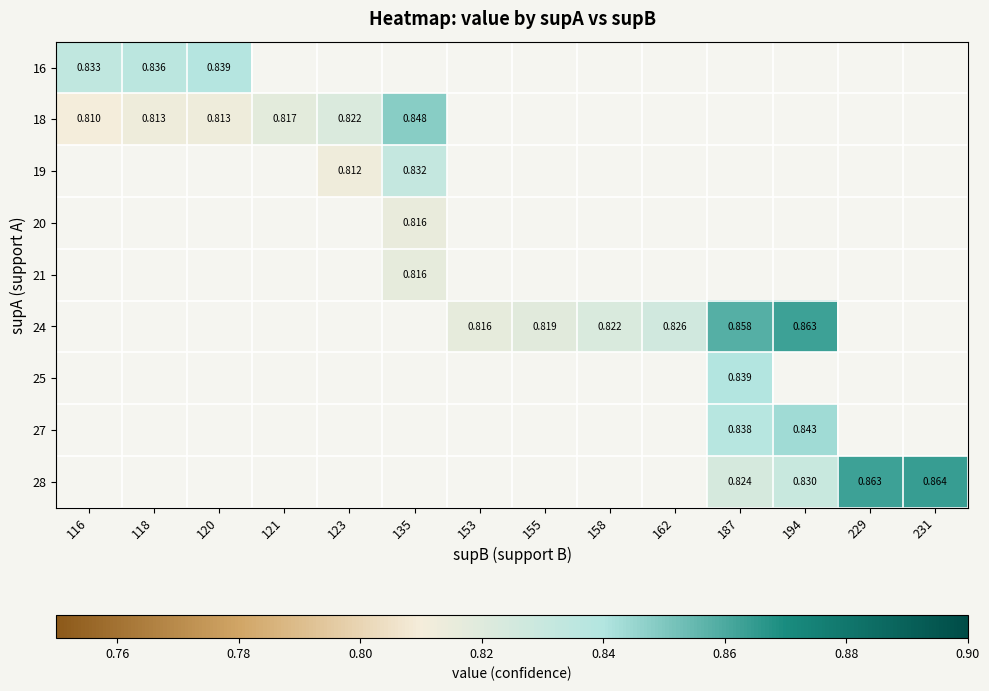

Count the number of categories in the chart.

14